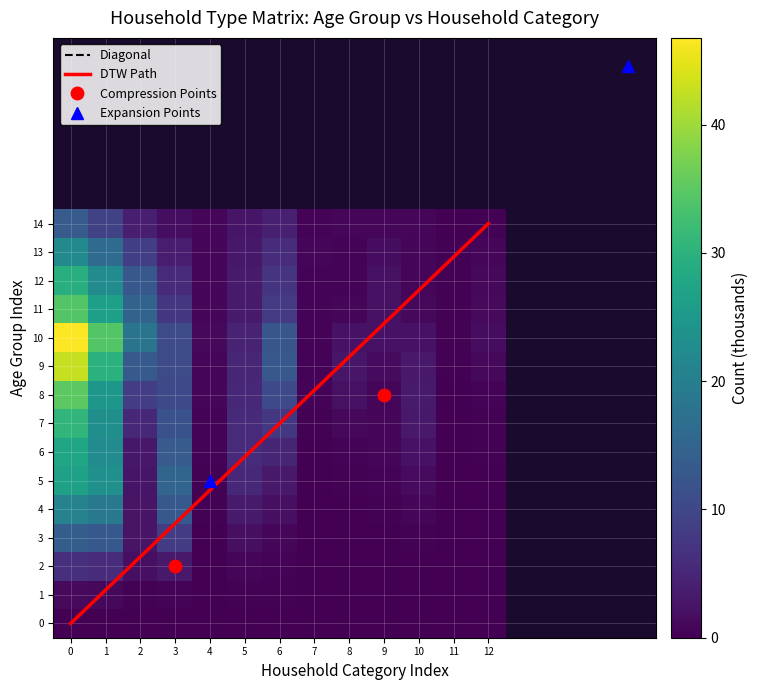

List the labels in order of Diagonal value, smallest first.

0, 1, 2, 3, 4, 5, 6, 7, 8, 9, 10, 11, 12